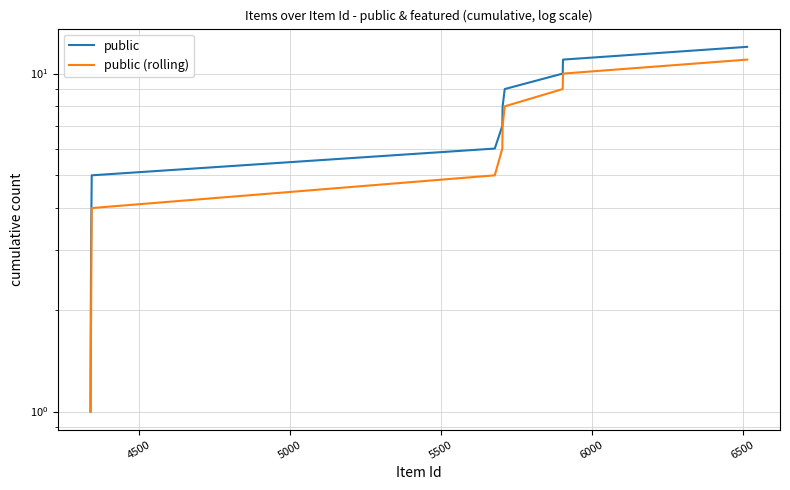

Reading left to right, extract all data points from this chart.

public: 1.0	2.0	3.0	4.0	5.0	6.0	7.0	8.0	9.0	10.0	11.0	12.0
public (rolling): 1.0	1.5	2.0	3.0	4.0	5.0	6.0	7.0	8.0	9.0	10.0	11.0